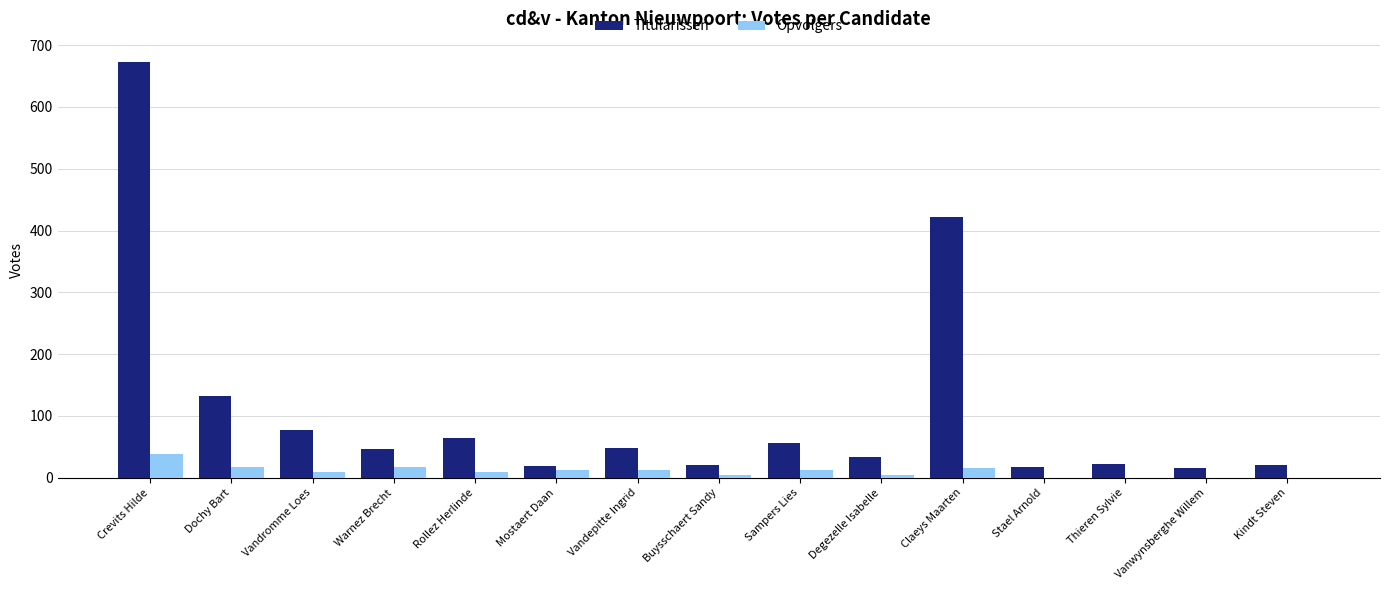

Which series changed the most between Dochy Bart and Vandepitte Ingrid?

Titularissen